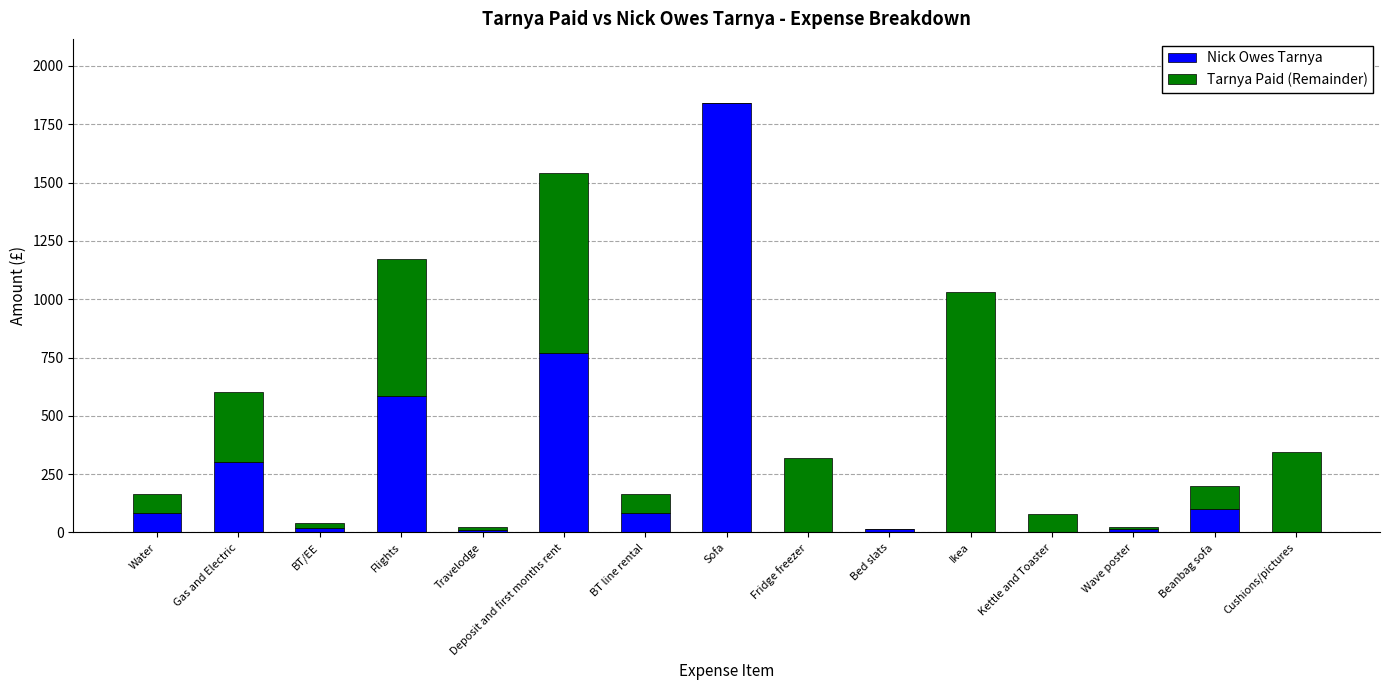

What is the total value across all series at Water?

165.0